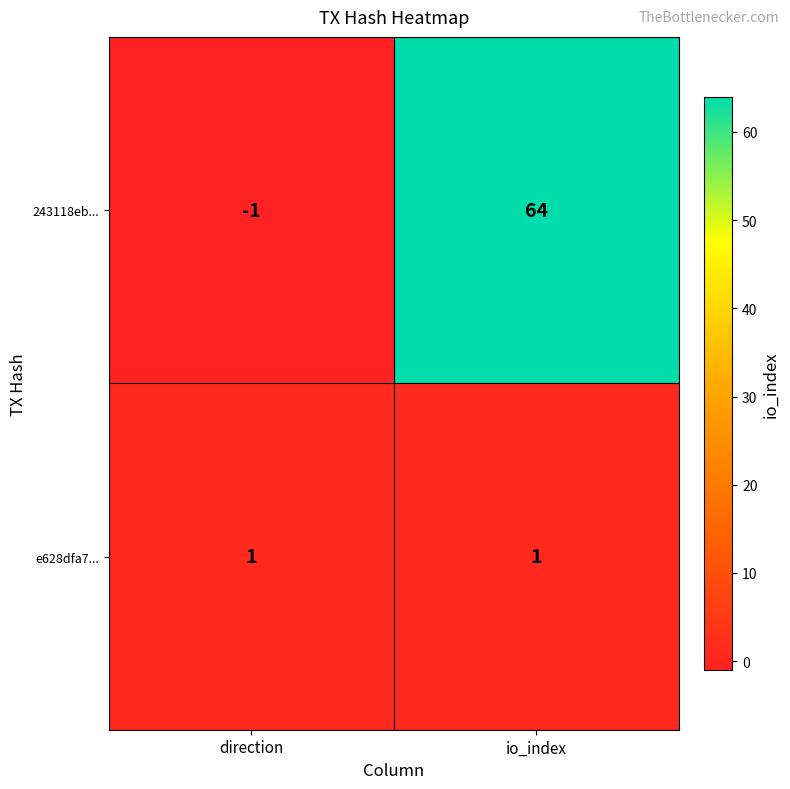

At how many categories does at least one series exceed 61?

1